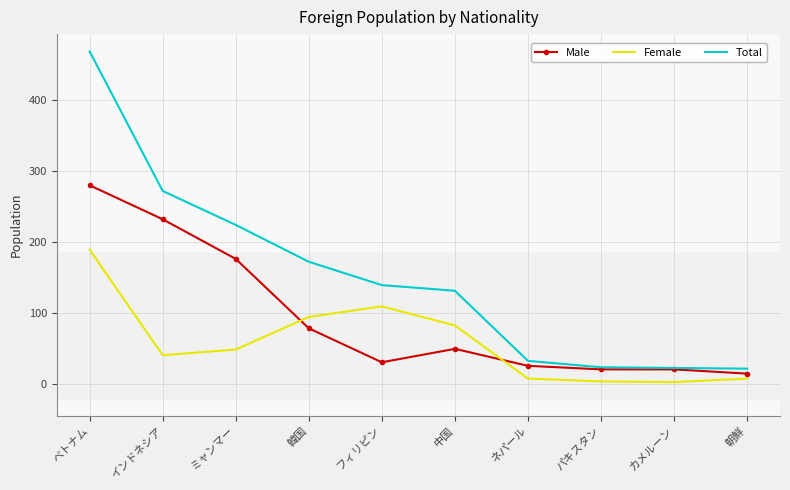

Which series has the widest spread of values?

Total